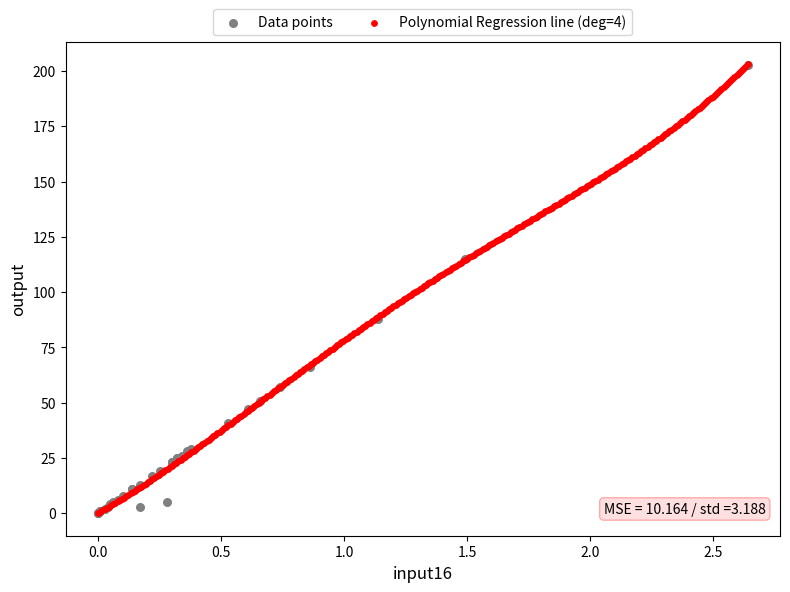

What are all the series names shown in the legend?

Data points, Polynomial Regression line (deg=4)